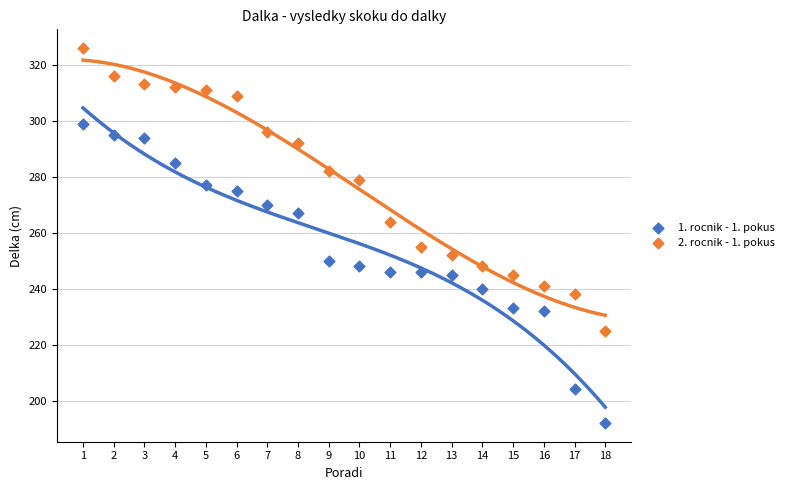

Which series reaches the minimum Y coordinate?

1. rocnik - 1. pokus